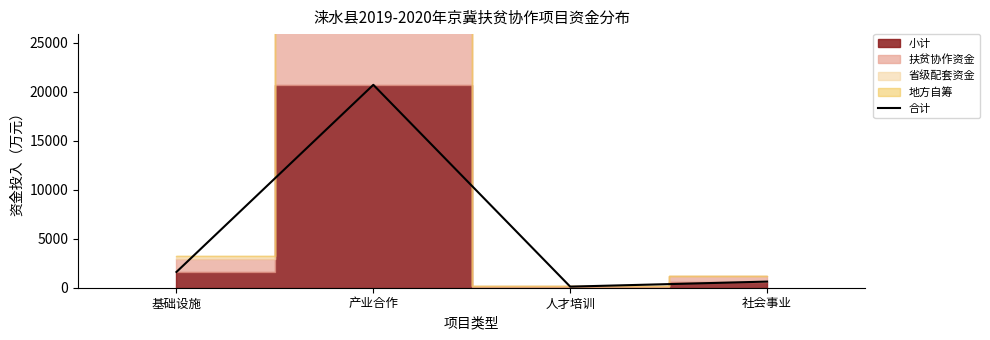

Reading left to right, transcribe all the data shown in this chart.

基础设施=1609.8	产业合作=20722.0	人才培训=111.4	社会事业=625.8